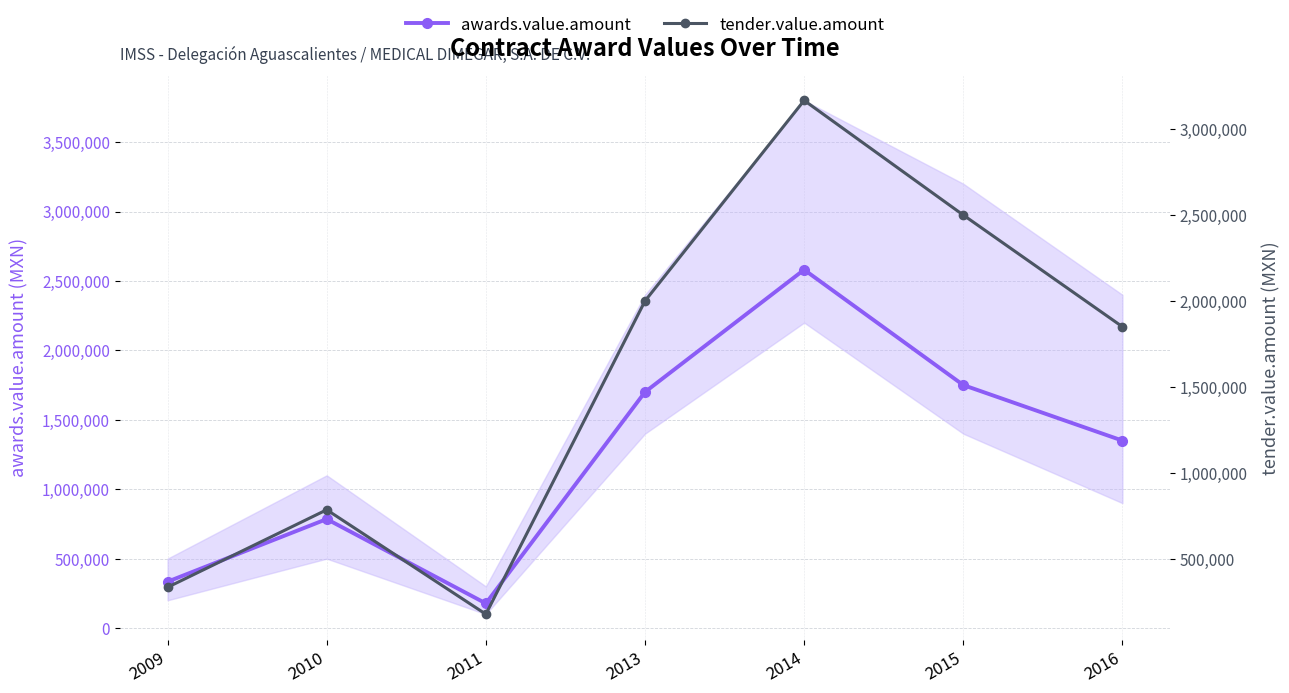

What is the value of the tender.value.amount point at the 1st from the left?

333924.0